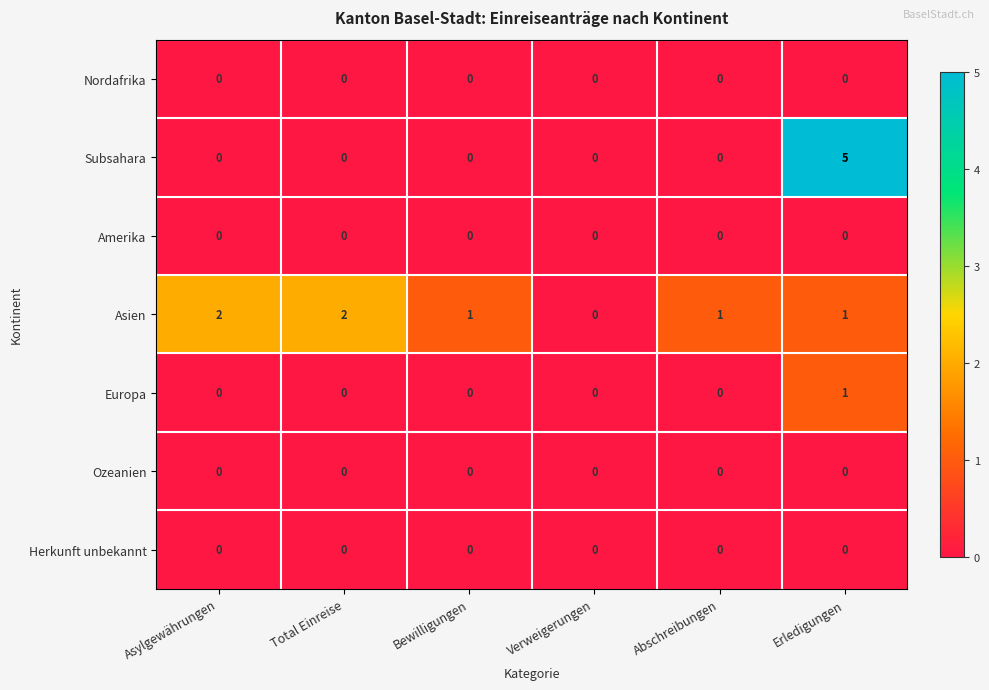

True or false: Subsahara has a value of 3 at Abschreibungen.

False